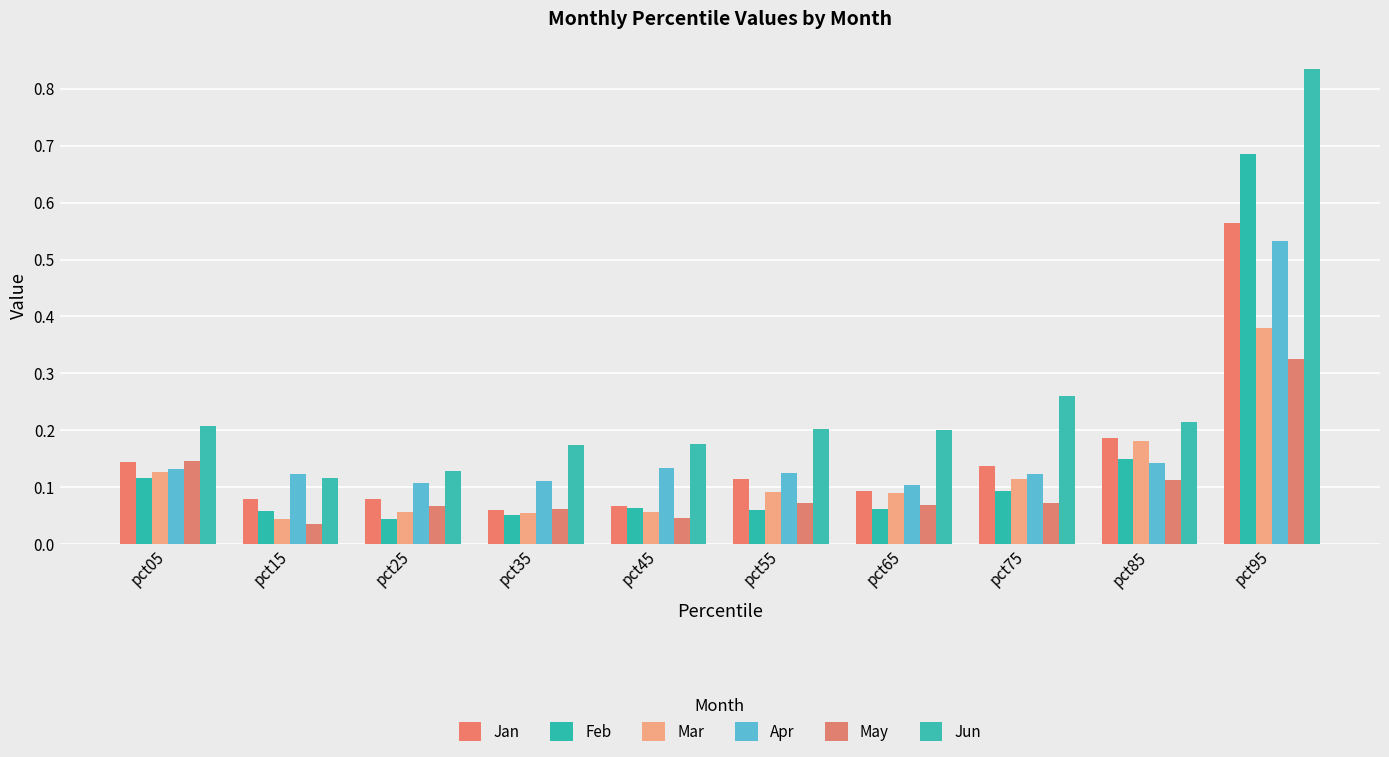

What is the total value across all series at pct35?

0.5